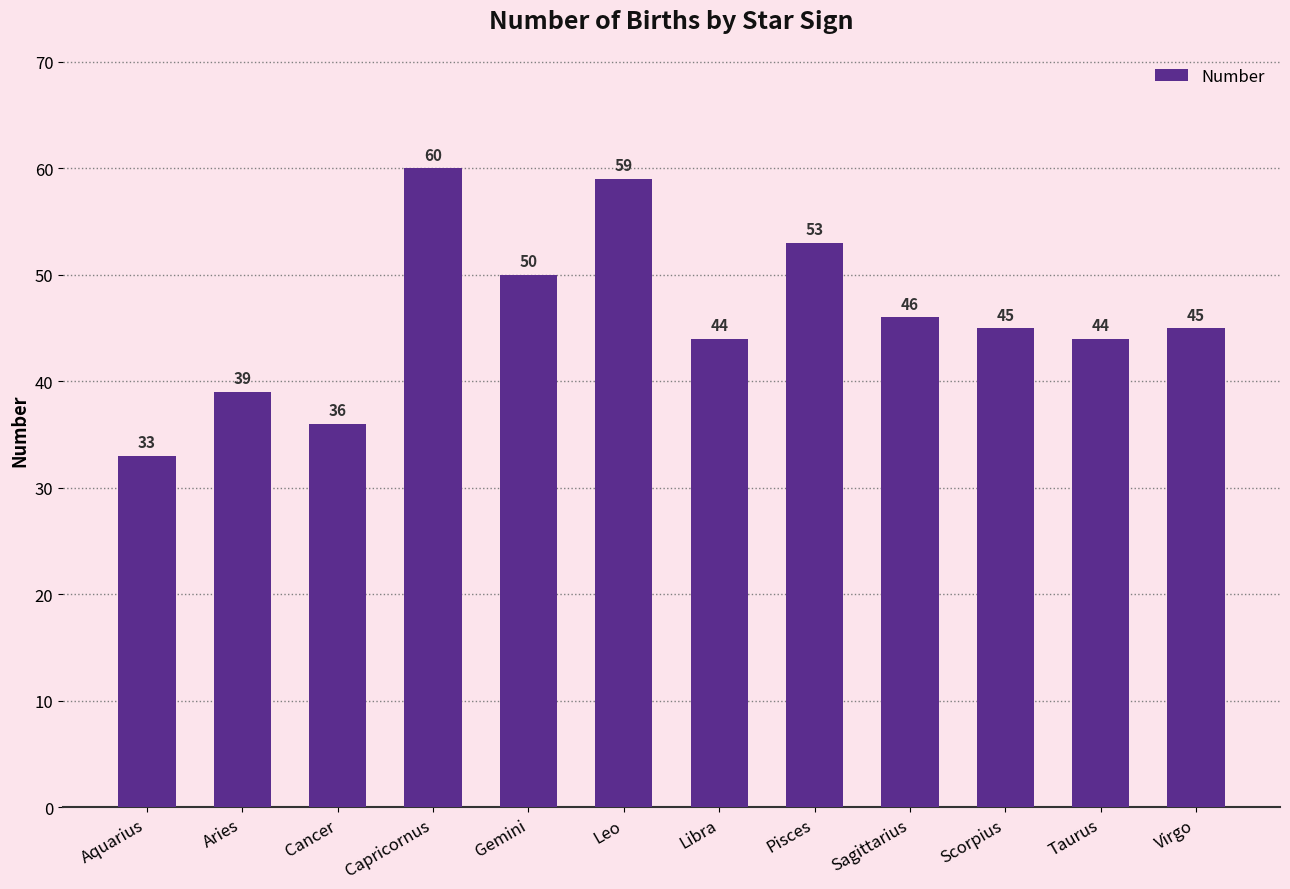

What is the average value?

46